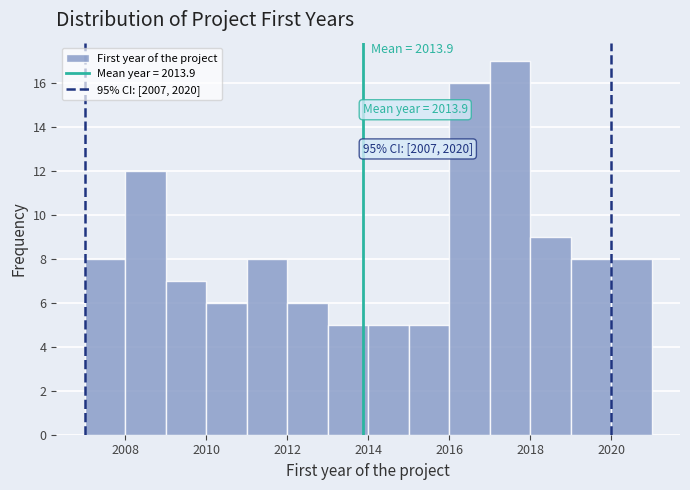

Over which range of the x-axis is the bar tallest?

2017 to 2018